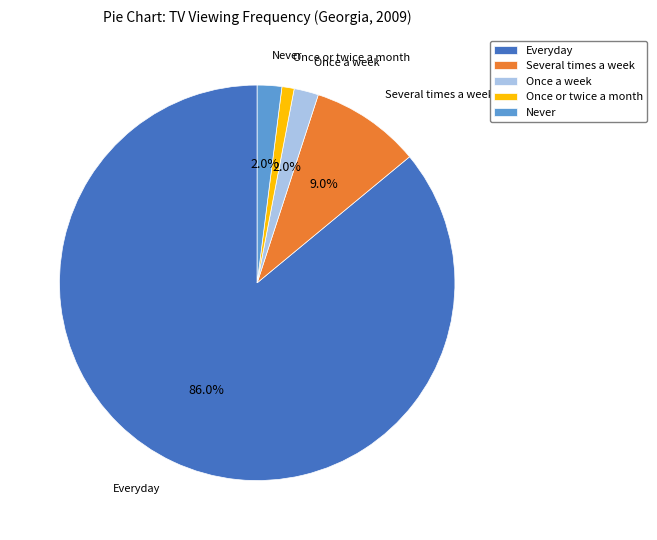

What is the total percentage of Several times a week and Once a week?

11.0%